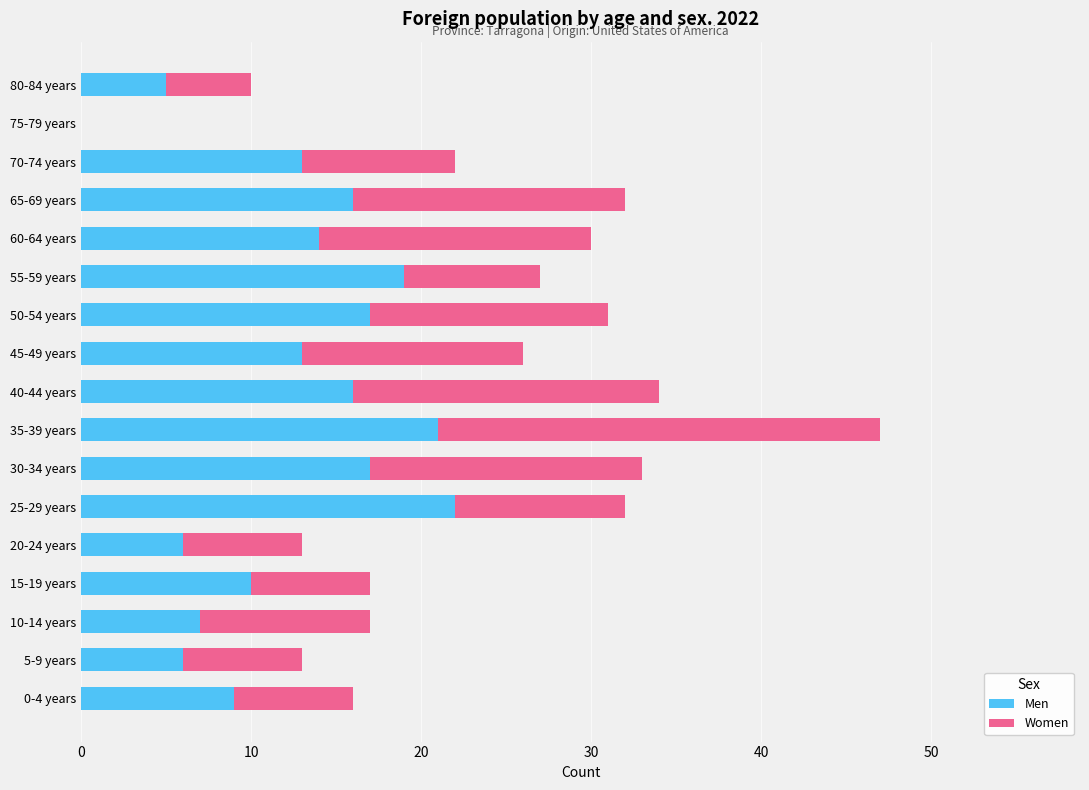

What is the highest value of the Men series?

22